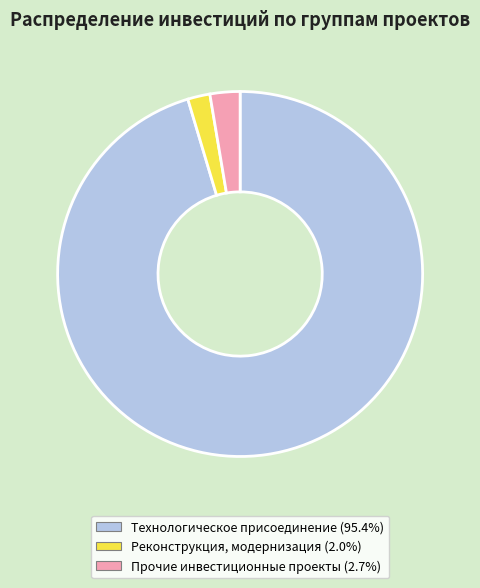

Does Прочие инвестиционные проекты account for over 50% of the chart?

No